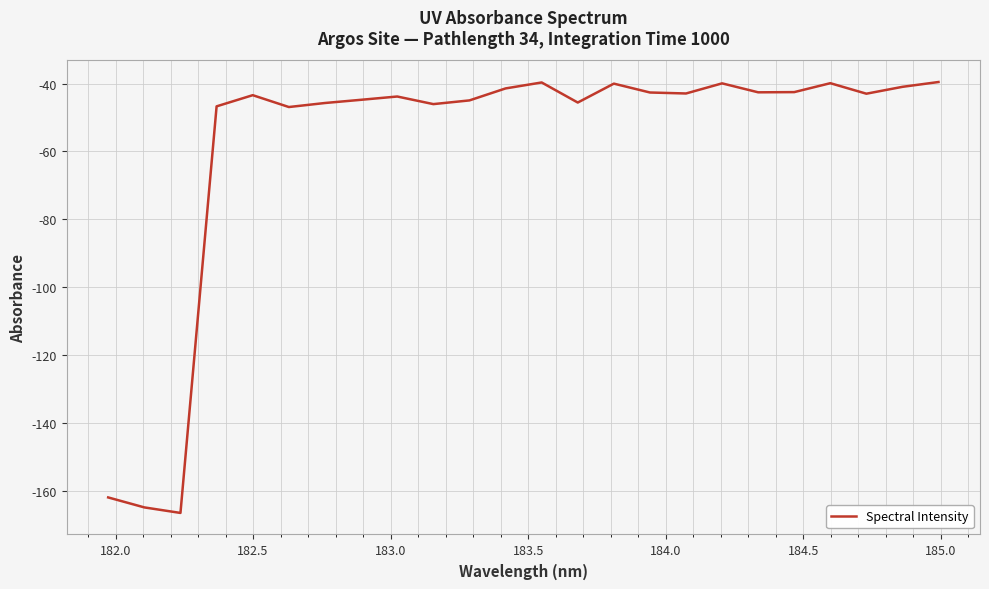

What is the minimum value shown in the chart?

-166.6